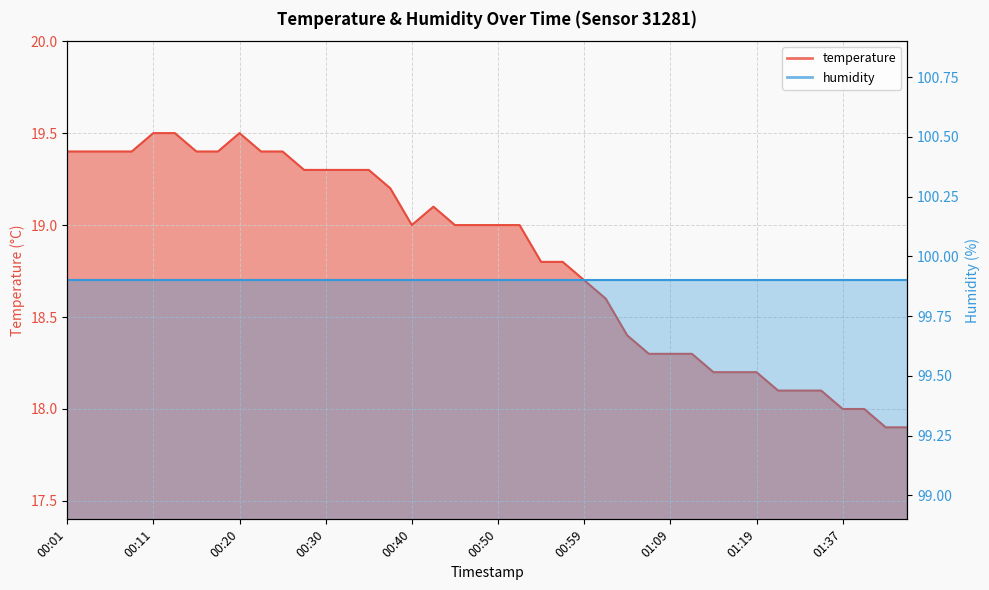

Reading right to left, extract all data points from this chart.

17.9	17.9	18.0	18.0	18.1	18.1	18.1	18.2	18.2	18.2	18.3	18.3	18.3	18.4	18.6	18.7	18.8	18.8	19.0	19.0	19.0	19.0	19.1	19.0	19.2	19.3	19.3	19.3	19.3	19.4	19.4	19.5	19.4	19.4	19.5	19.5	19.4	19.4	19.4	19.4